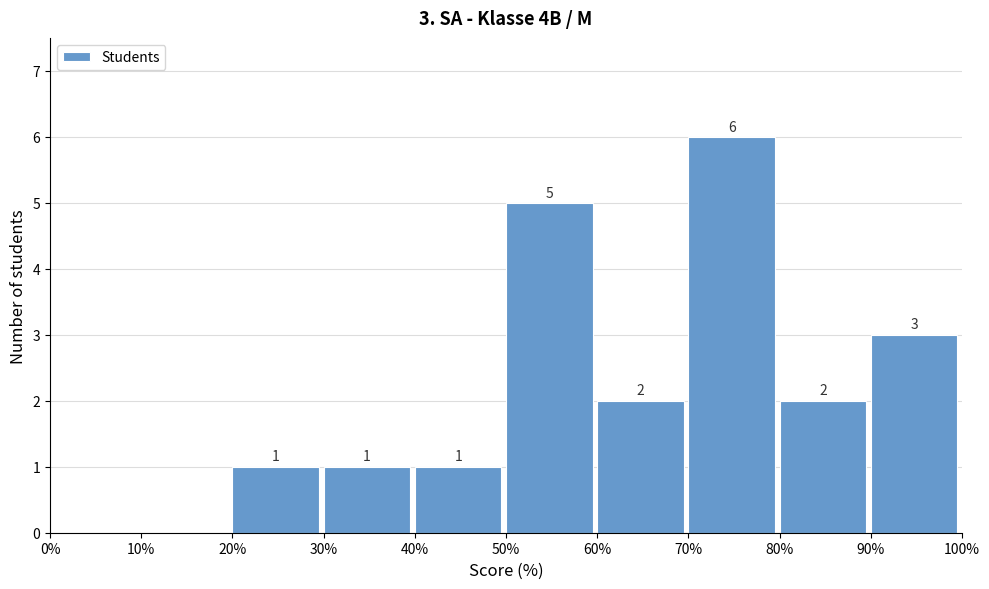

Which range on the x-axis has the tallest bar?

70% to 80%